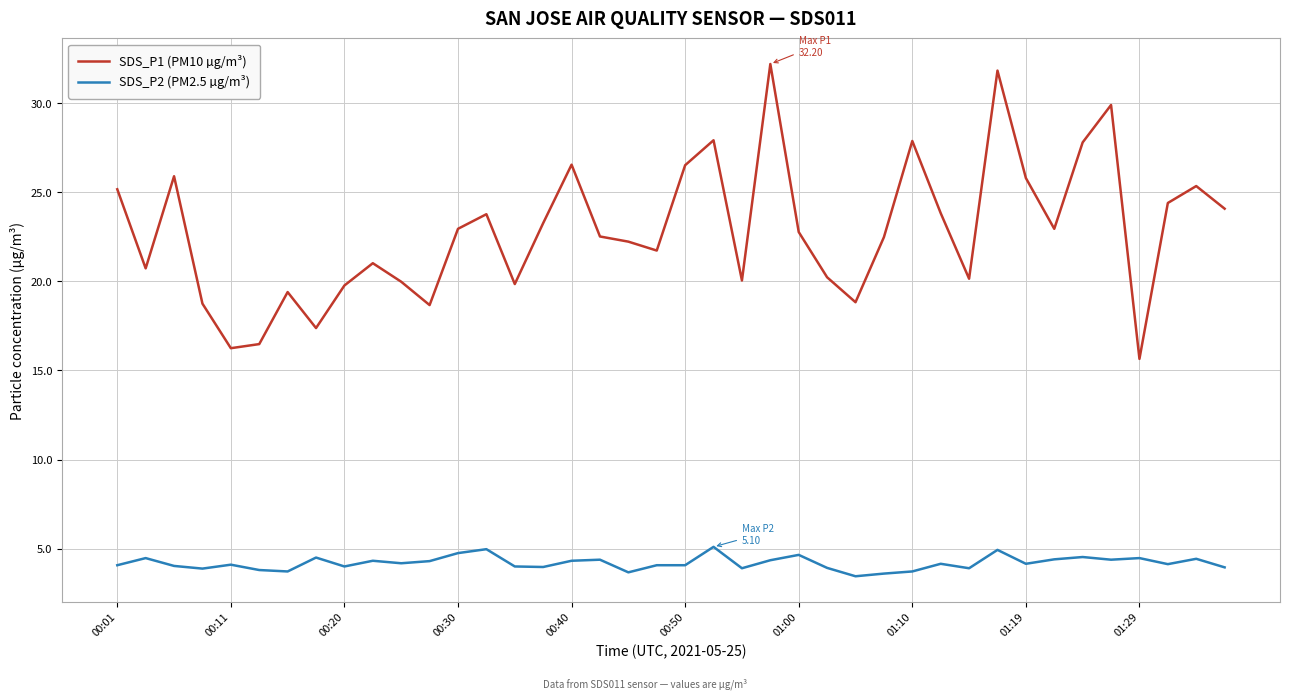

What is the average value of the SDS_P1 (PM10 µg/m³) series?

22.8